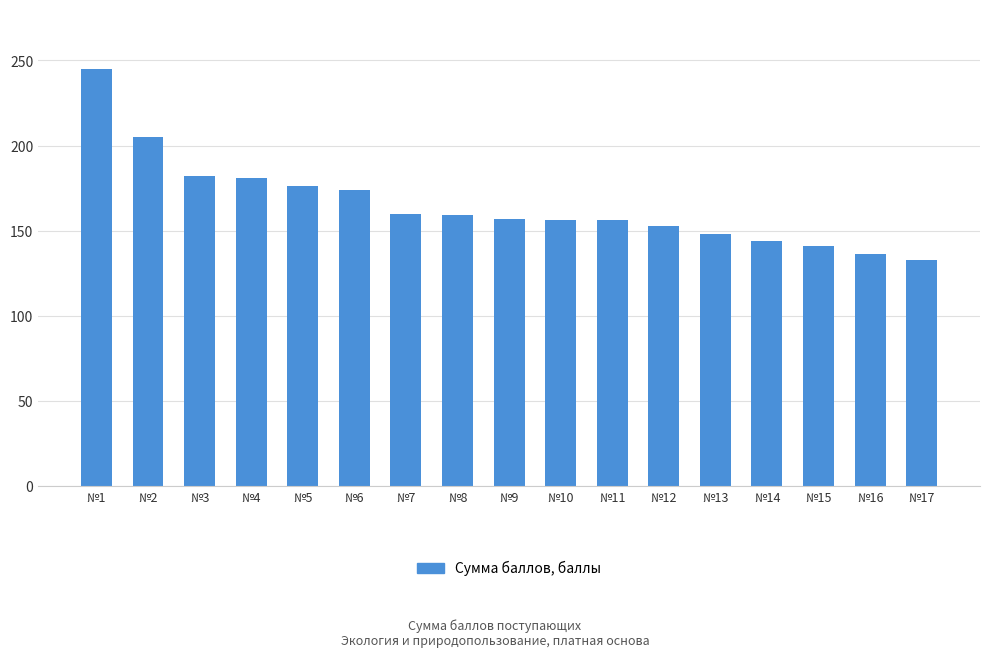

Approximately how many times larger is the value at №3 compared to №10?

1.2